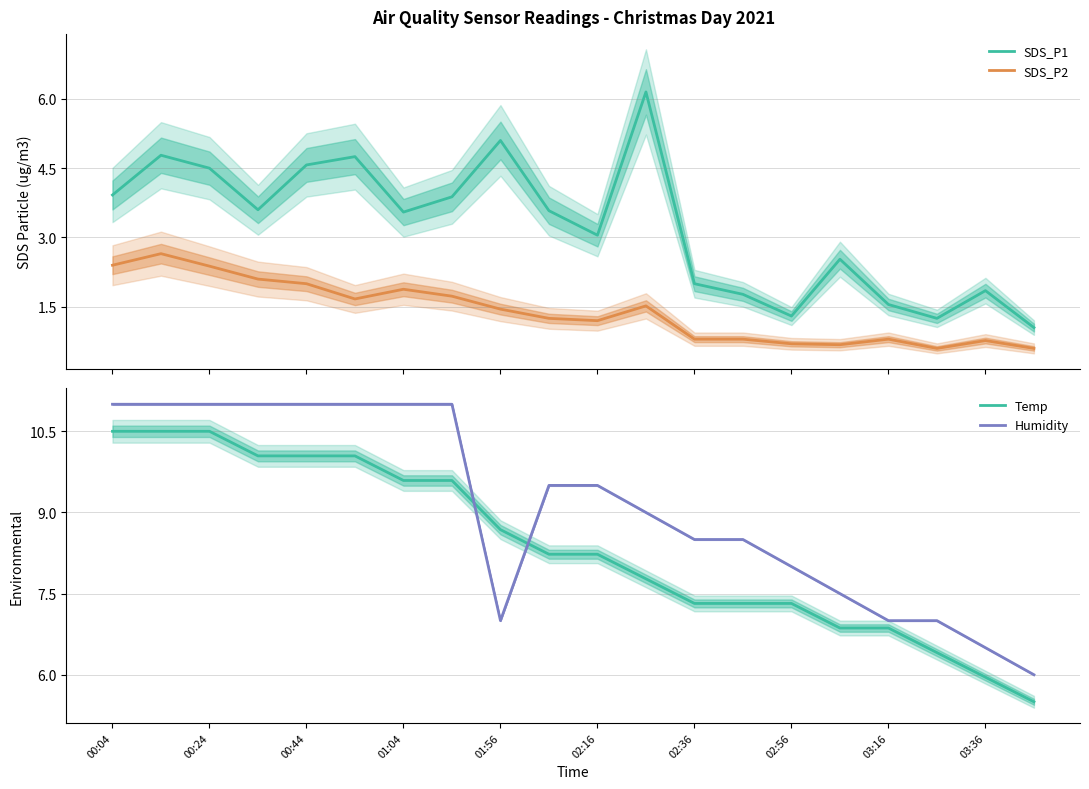

Reading left to right, extract all data points from this chart.

SDS_P1: 3.9	4.8	4.5	3.6	4.6	4.8	3.5	3.9	5.1	3.6	3.0	6.2	2.0	1.8	1.3	2.5	1.6	1.2	1.9	1.1
SDS_P2: 2.4	2.6	2.4	2.1	2.0	1.7	1.9	1.7	1.4	1.2	1.2	1.5	0.8	0.8	0.7	0.7	0.8	0.6	0.8	0.6
Temp: 10.5	10.5	10.5	10.0	10.0	10.0	9.6	9.6	8.7	8.2	8.2	7.8	7.3	7.3	7.3	6.9	6.9	6.4	6.0	5.5
Humidity: 11.0	11.0	11.0	11.0	11.0	11.0	11.0	11.0	7.0	9.5	9.5	9.0	8.5	8.5	8.0	7.5	7.0	7.0	6.5	6.0